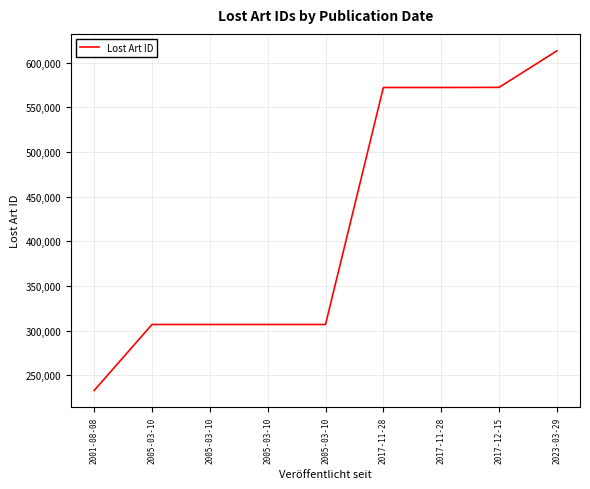

Is this an area chart (filled region under the line)?

No